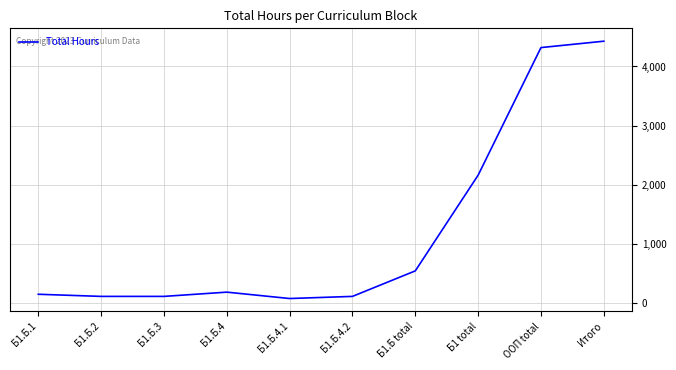

The chart shows a value of 180 at Б1.Б.4. True or false?

True